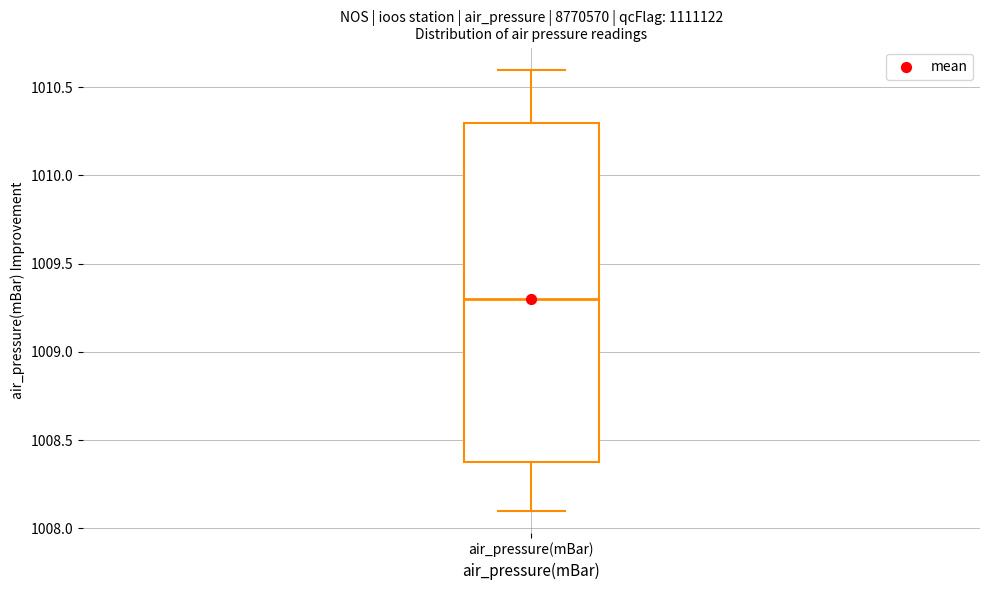

Where is the lower edge of the box for air_pressure(mBar) on the y-axis? The values are not printed on the chart, so give them approximately, as read against the axis.

1008.4